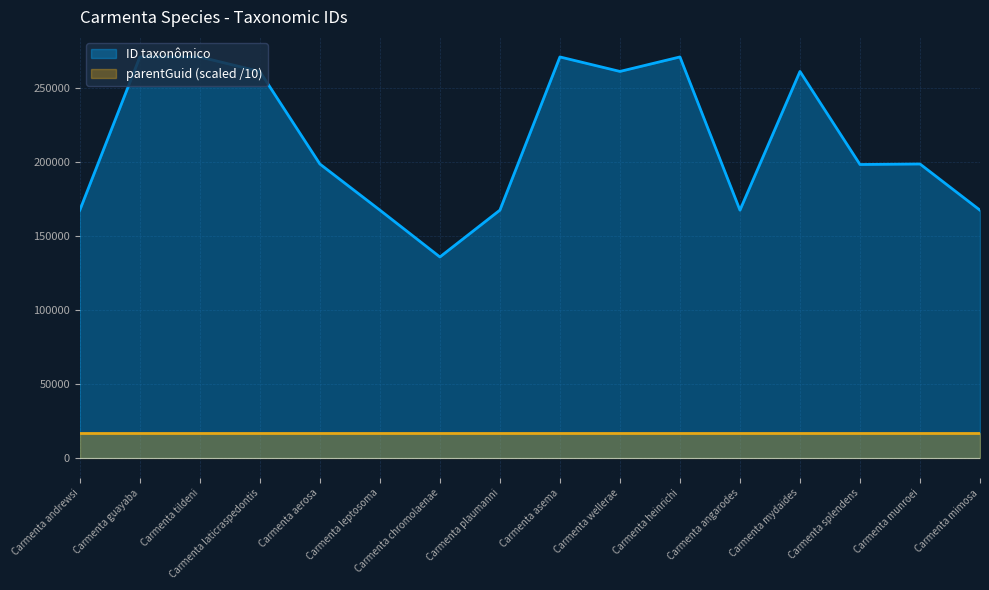

The value at Carmenta wellerae is 81297. True or false?

False